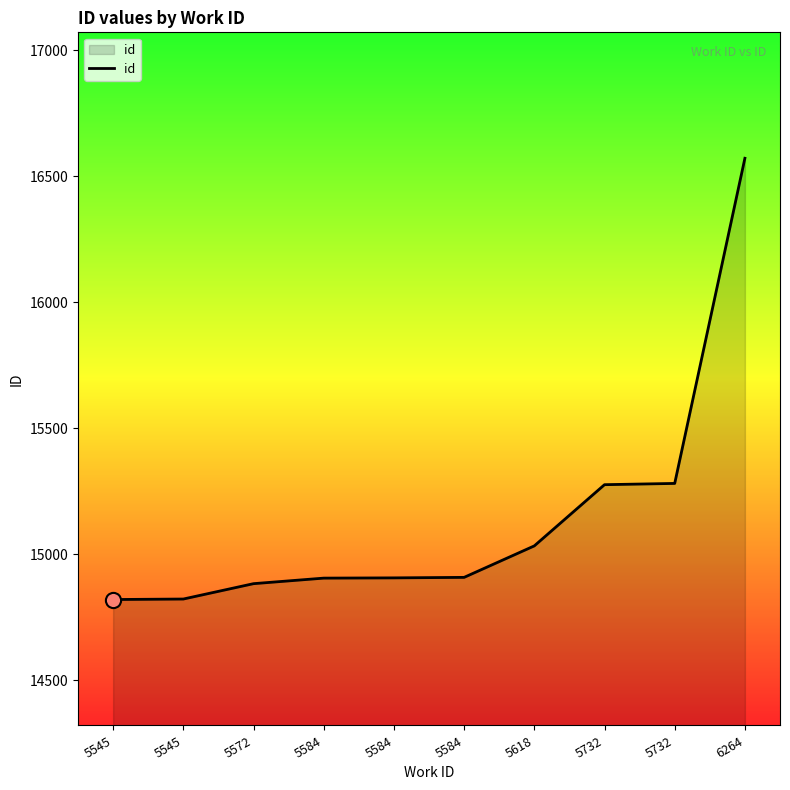

Approximately how many times larger is the value at 5732 compared to 6264?

0.9